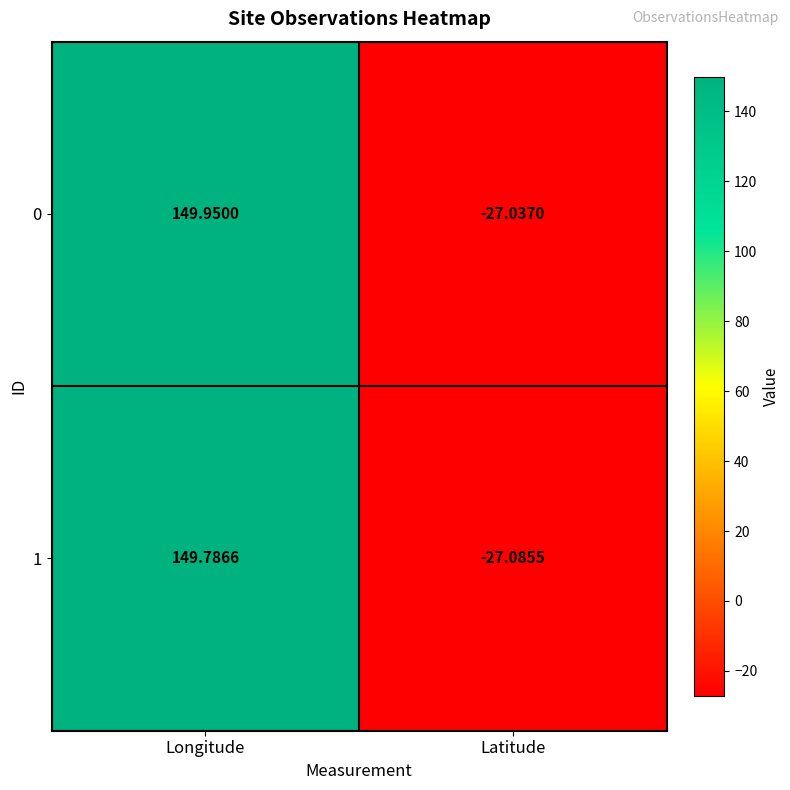

How many categories are shown in the chart?

2